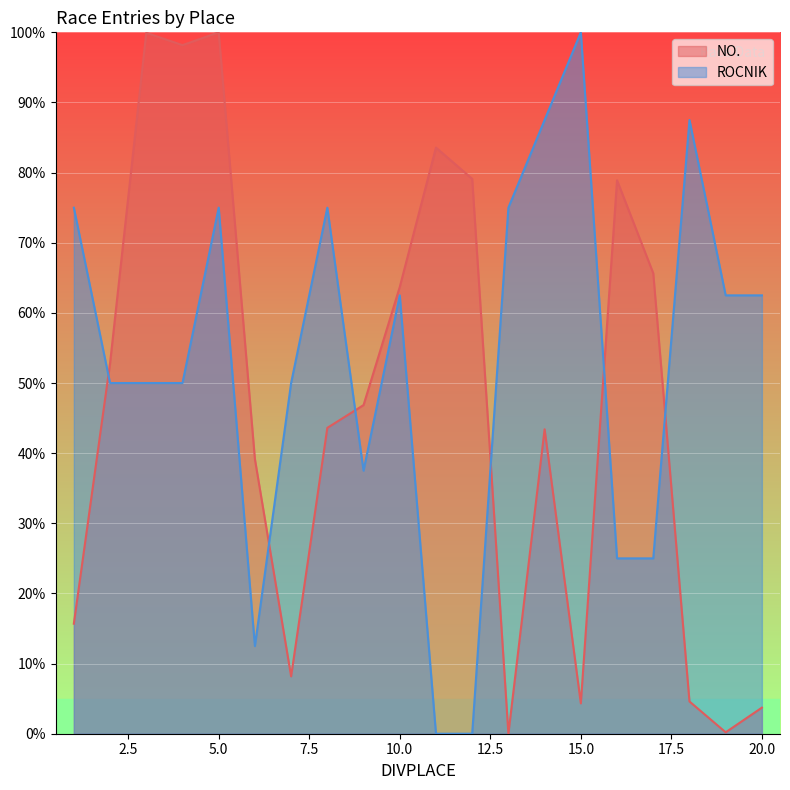

Reading left to right, what are all the values shown in this chart?

NO.: 1=15.7	2=52.8	3=99.9	4=98.2	5=100.0	6=39.1	7=8.2	8=43.6	9=46.9	10=63.7	11=83.6	12=79.1	13=0.0	14=43.4	15=4.3	16=78.9	17=65.7	18=4.6	19=0.2	20=3.7
ROCNIK: 1=75.0	2=50.0	3=50.0	4=50.0	5=75.0	6=12.5	7=50.0	8=75.0	9=37.5	10=62.5	11=0.0	12=0.0	13=75.0	14=87.5	15=100.0	16=25.0	17=25.0	18=87.5	19=62.5	20=62.5